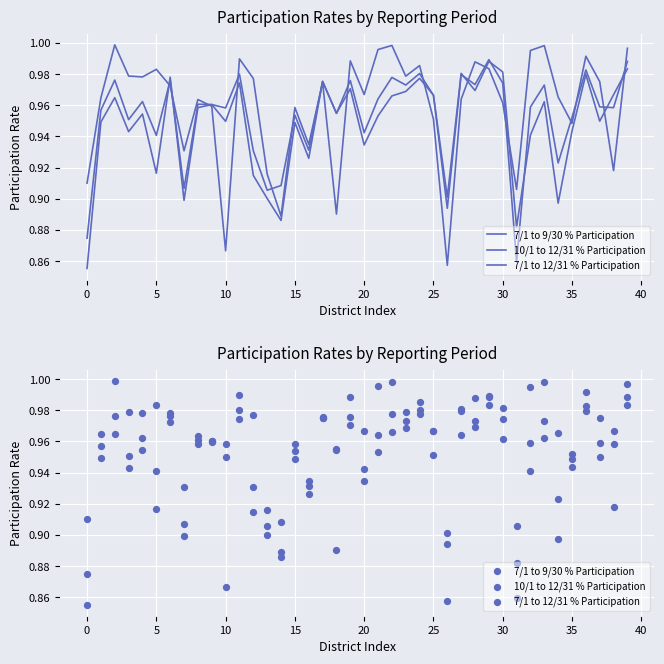

Which series contains the lowest Y value?

10/1 to 12/31 % Participation